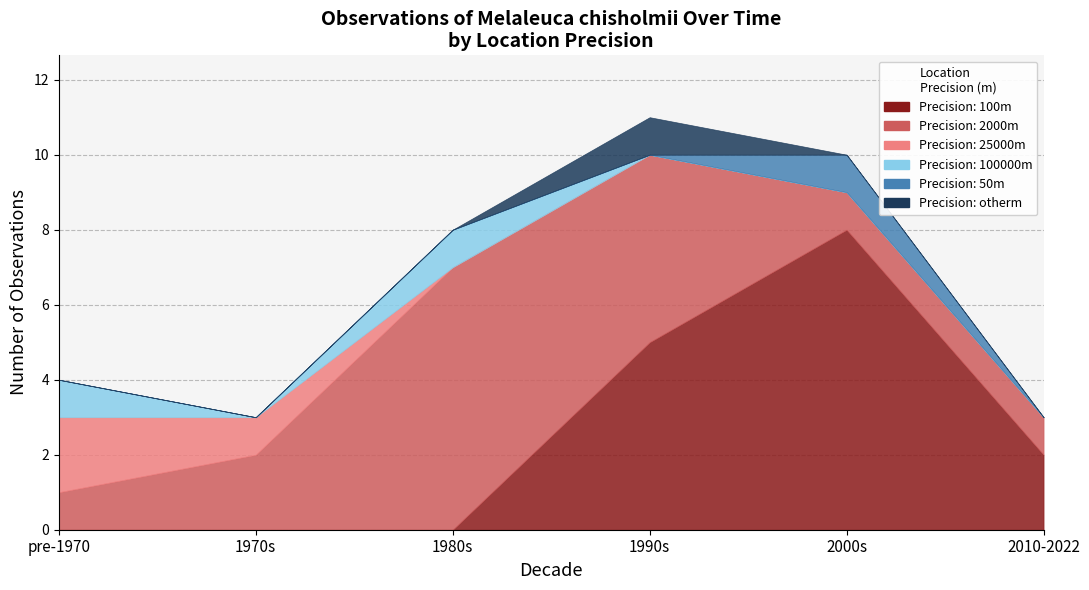

Does the chart display data point markers on the line(s)?

No